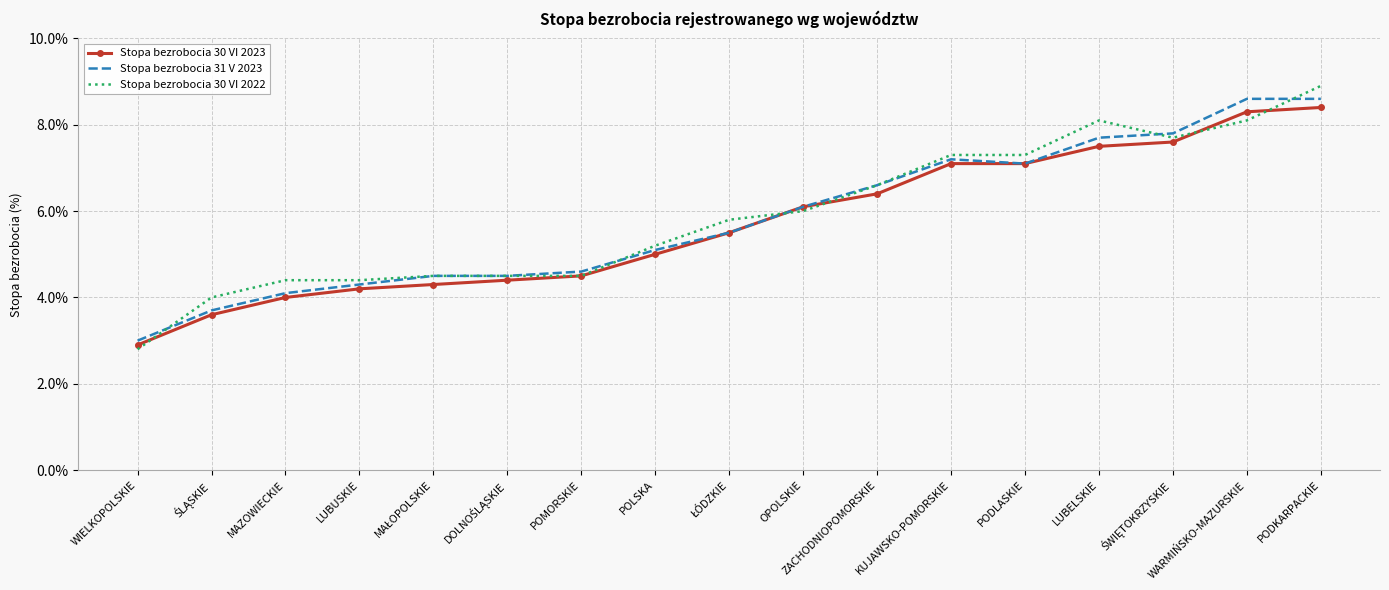

True or false: Stopa bezrobocia 30 VI 2022 has a value of 5.0 at WARMIŃSKO-MAZURSKIE.

False